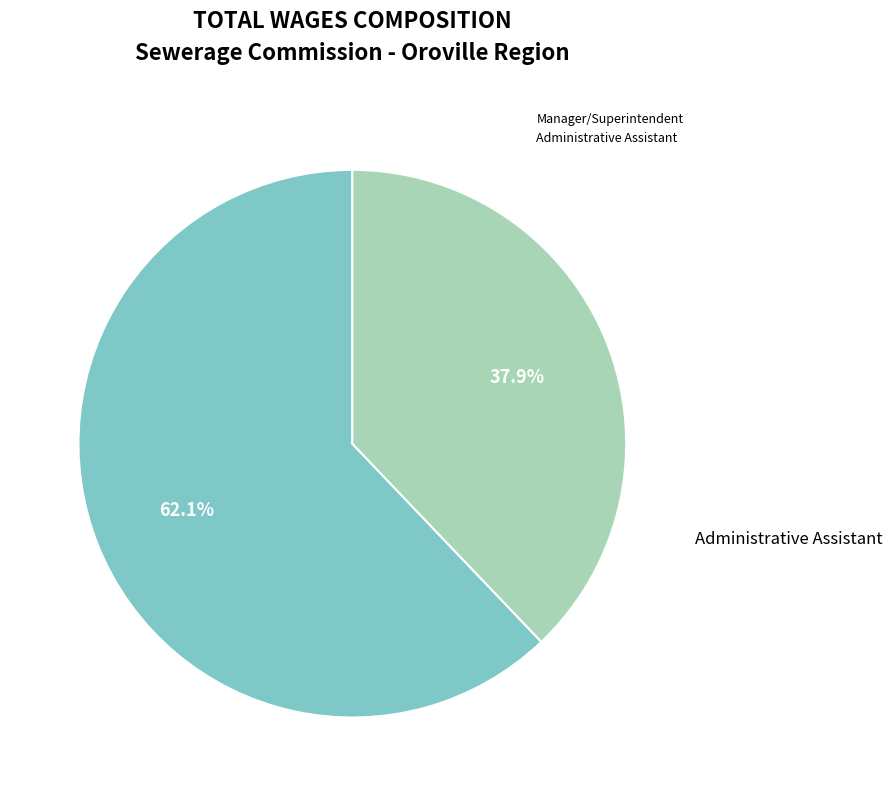

Is the sum of Administrative Assistant and Manager/Superintendent greater than half?

Yes